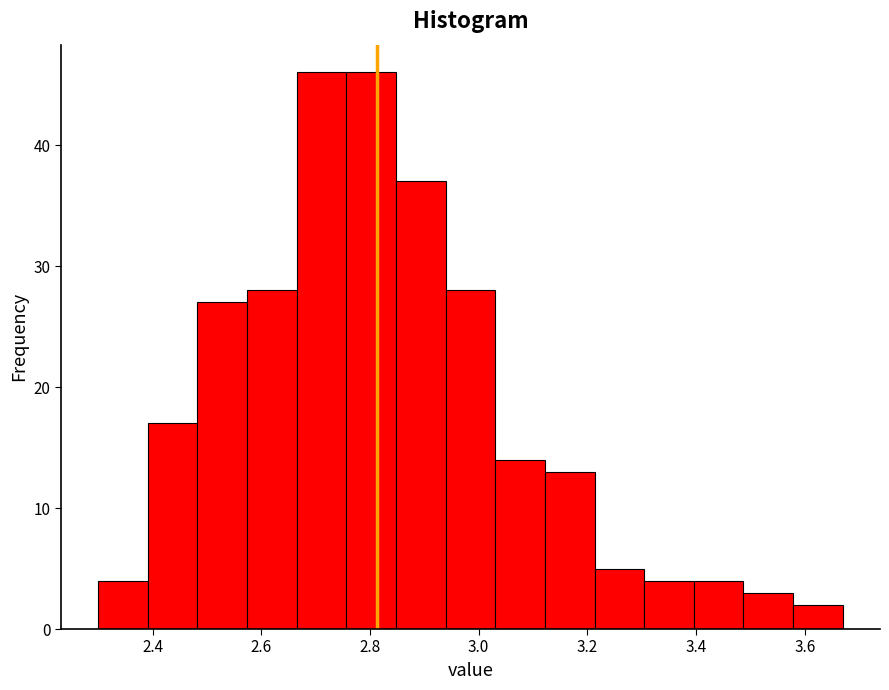

What is the height of the bar covering 2.94 to 3.04 on the x-axis? Neither the bar edges nor the heights are printed on the chart, so give them approximately, as read against the axes.

28